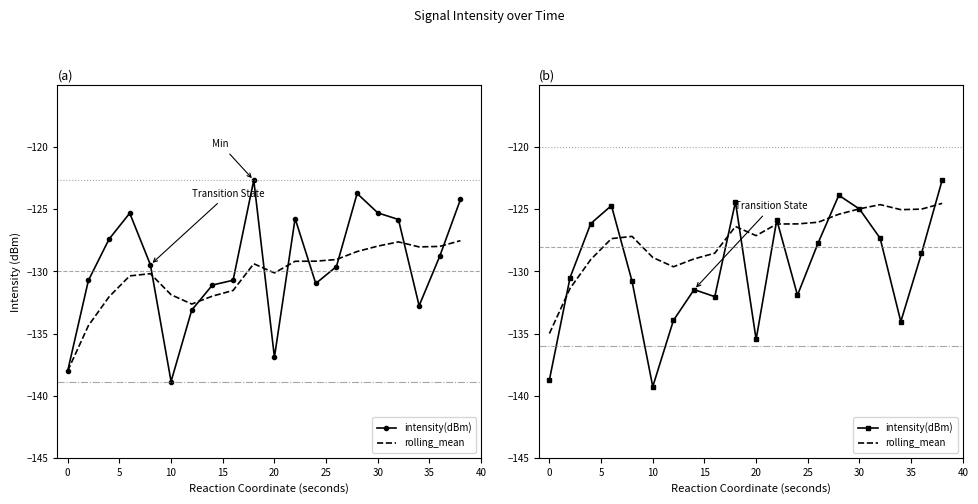

Count the number of data series in this chart.

2